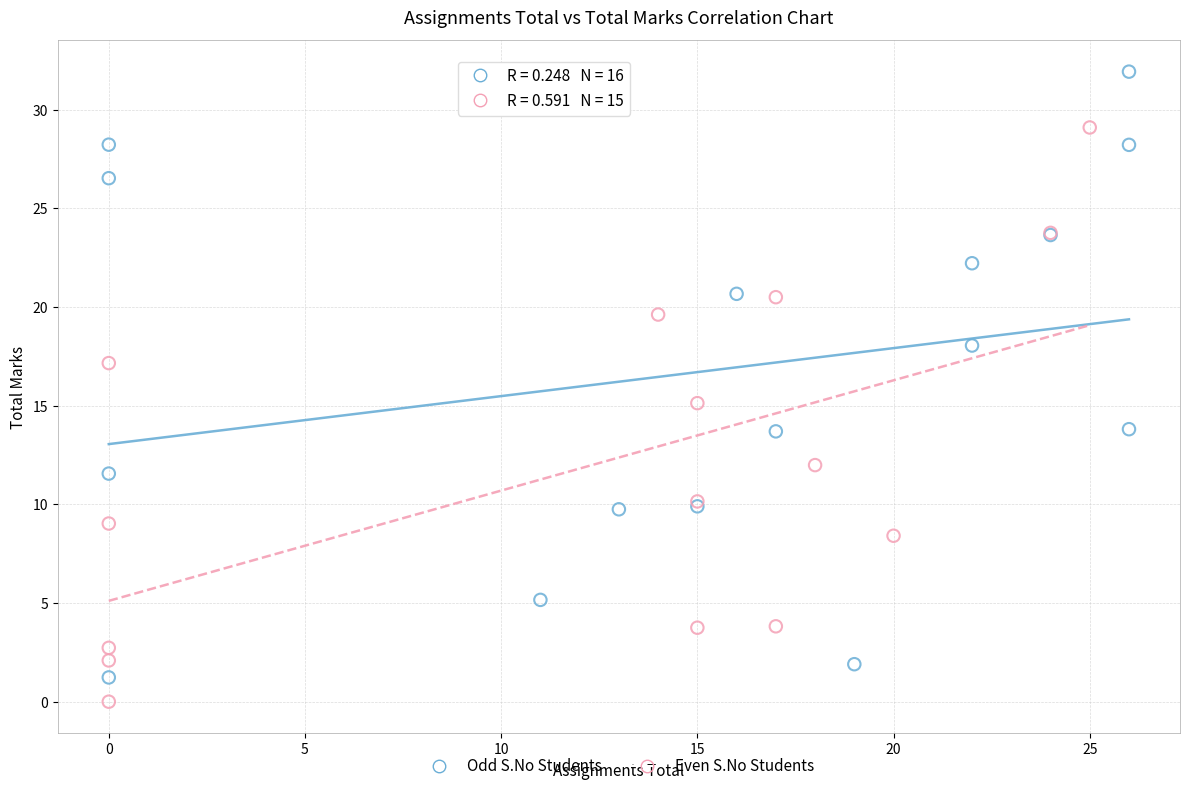

Which series contains the highest Y value?

Odd S.No Students